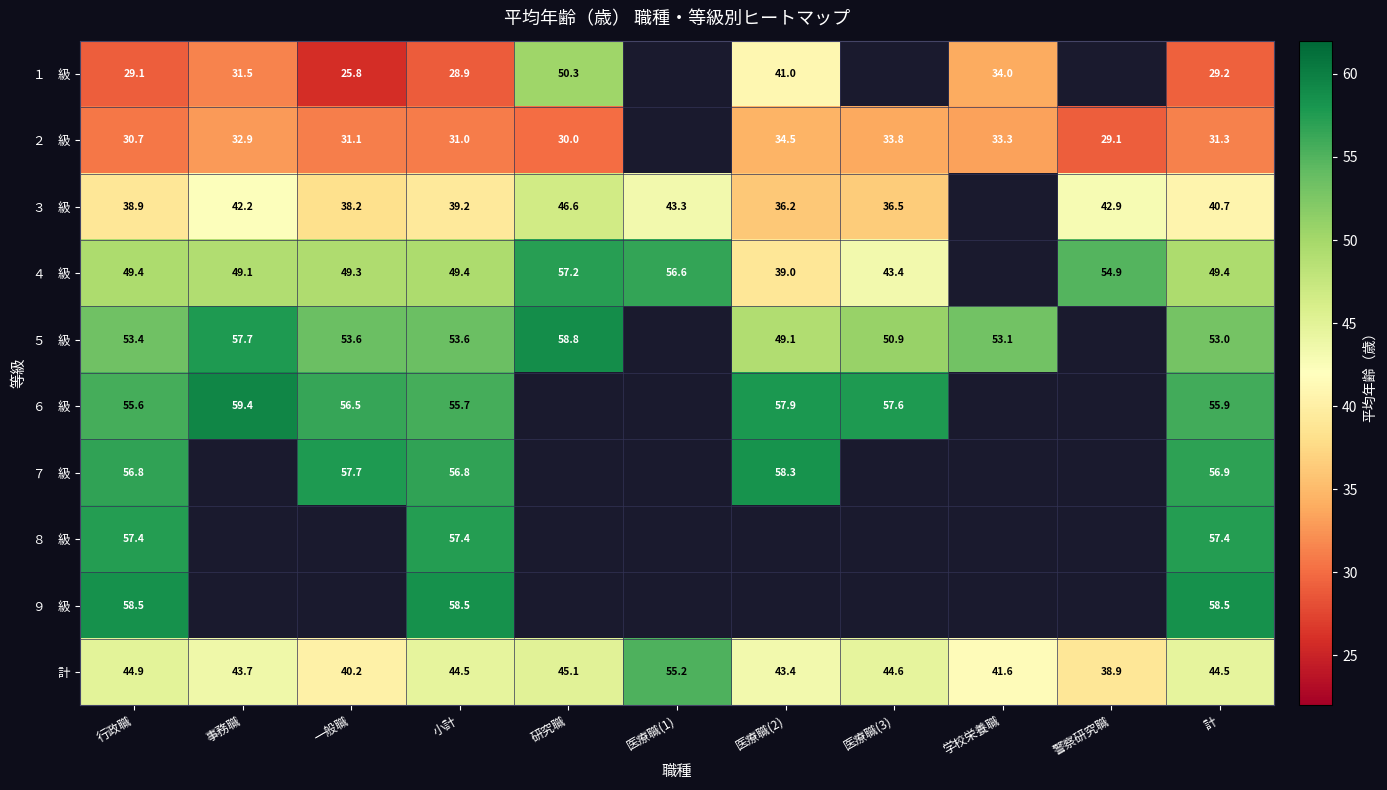

The value of １ 級 at 一般職 is 25.8. True or false?

True